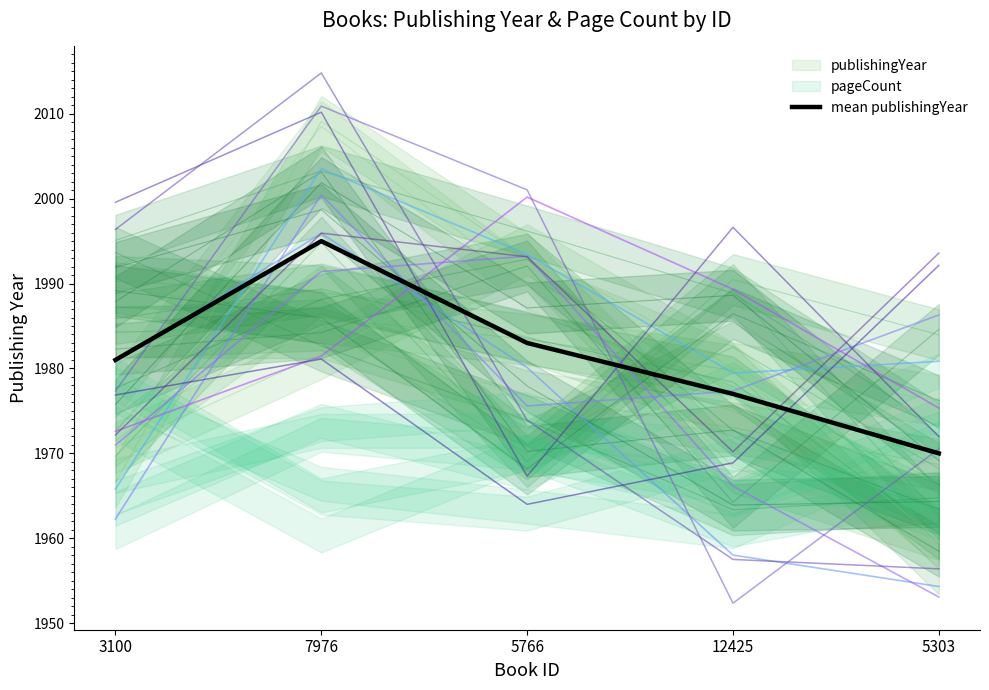

Rank the categories by value from highest to lowest.

7976, 5766, 3100, 12425, 5303